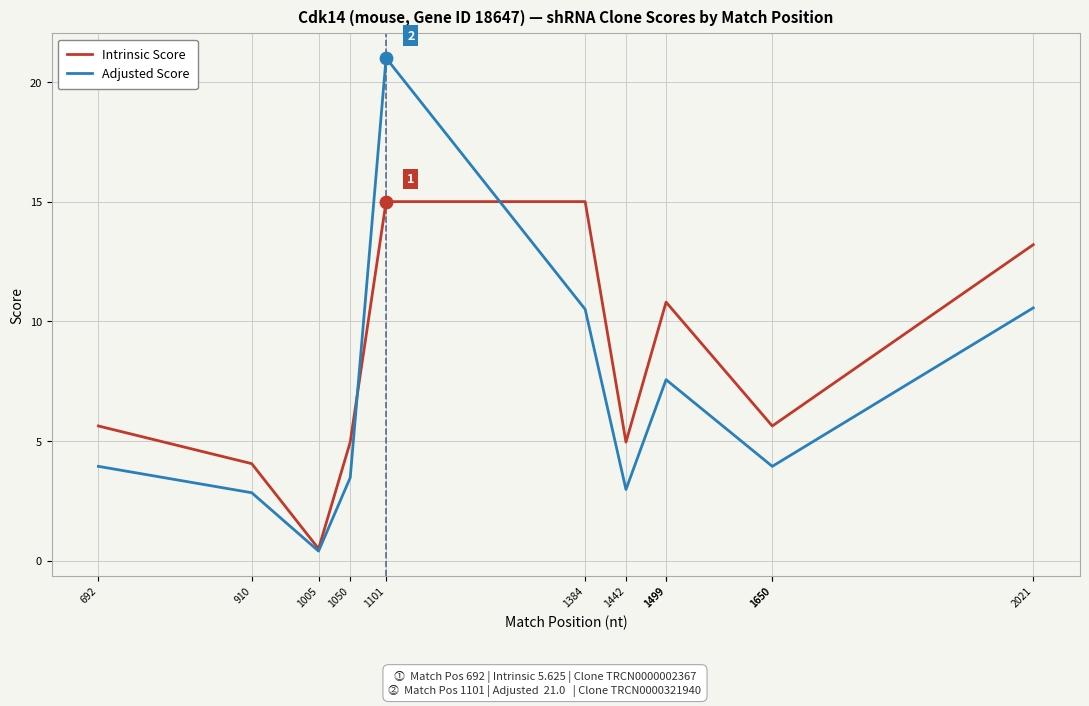

At how many categories does at least one series exceed 19?

1